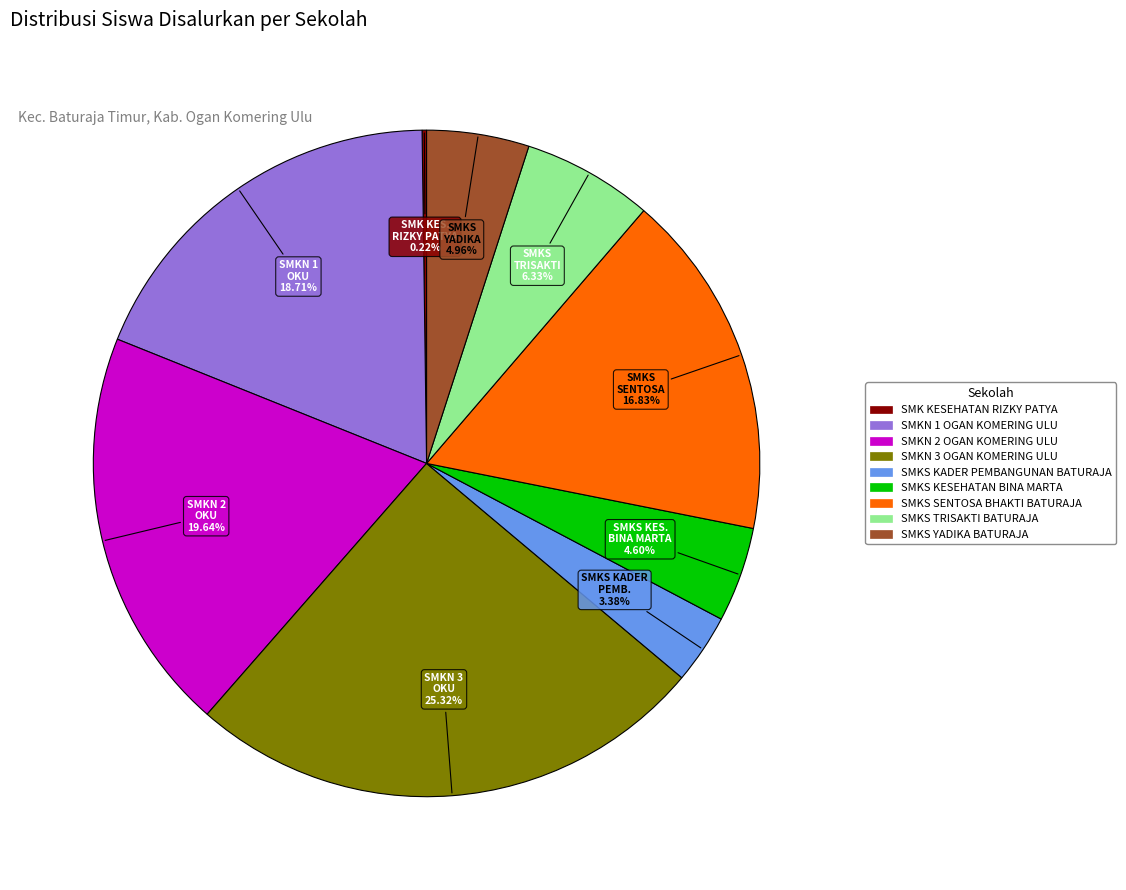

Which slice is the largest?

SMKN 3 OGAN KOMERING ULU